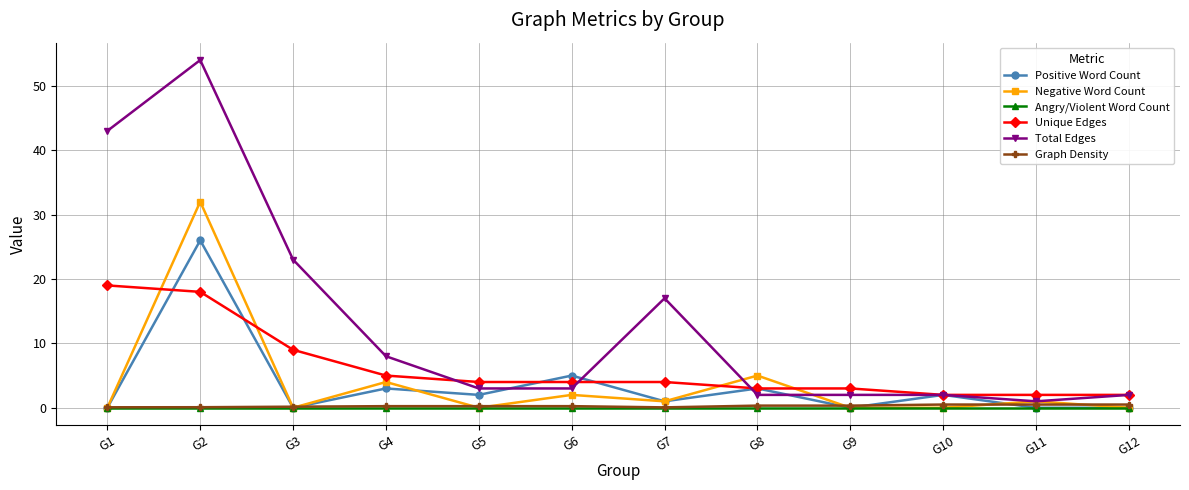

What is the highest value of the Positive Word Count series?

26.0